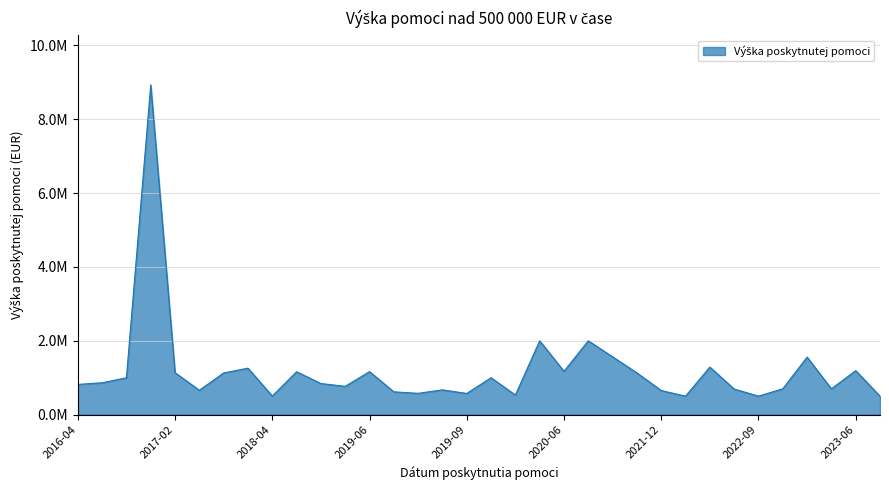

True or false: there are more than 0 points higher than both neighbors.

True